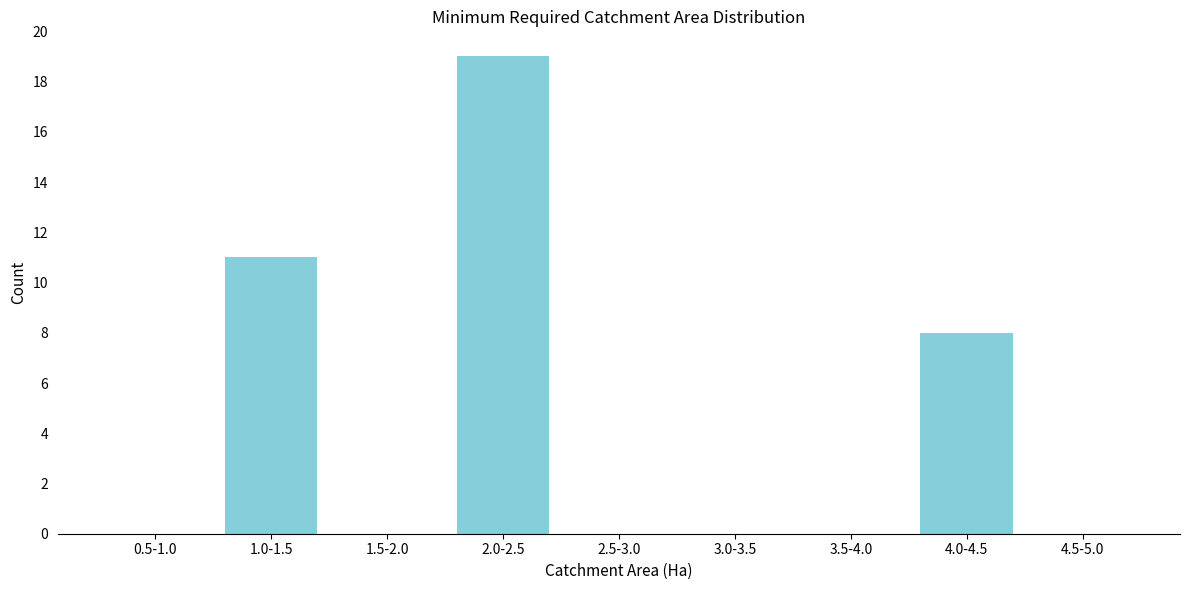

Reading left to right, transcribe all the data shown in this chart.

0.5-1.0=0	1.0-1.5=11	1.5-2.0=0	2.0-2.5=19	2.5-3.0=0	3.0-3.5=0	3.5-4.0=0	4.0-4.5=8	4.5-5.0=0